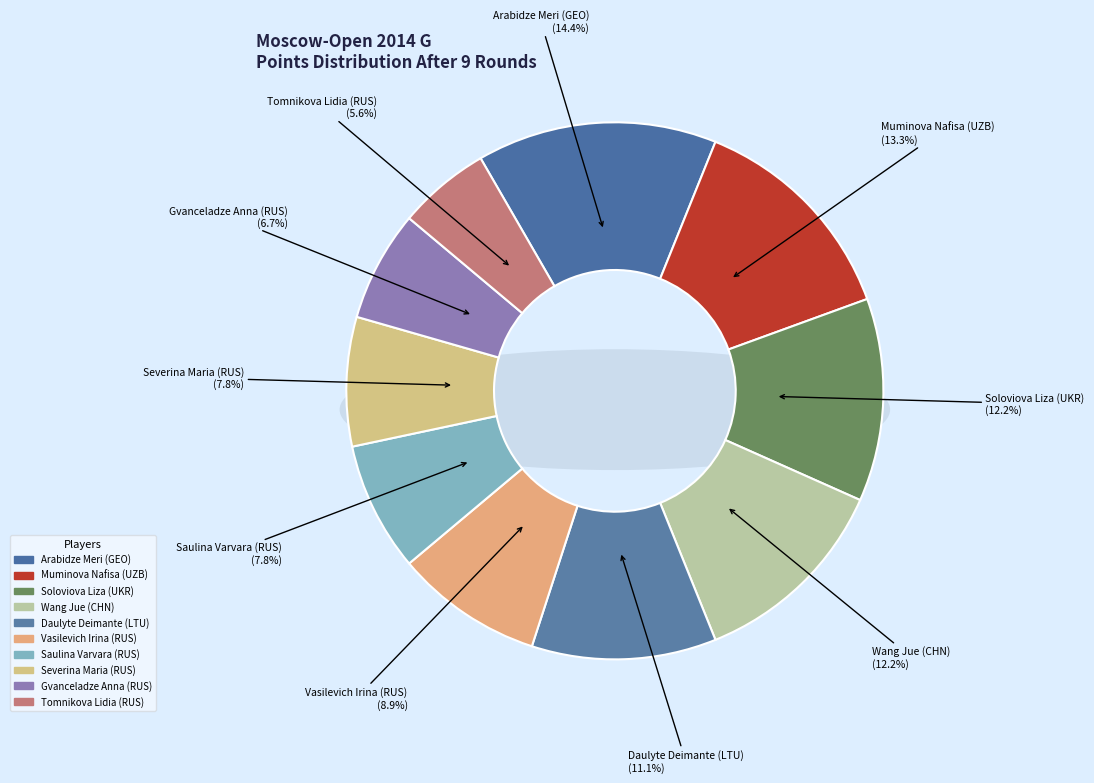

What is the smallest slice in the pie chart?

Tomnikova Lidia (RUS)